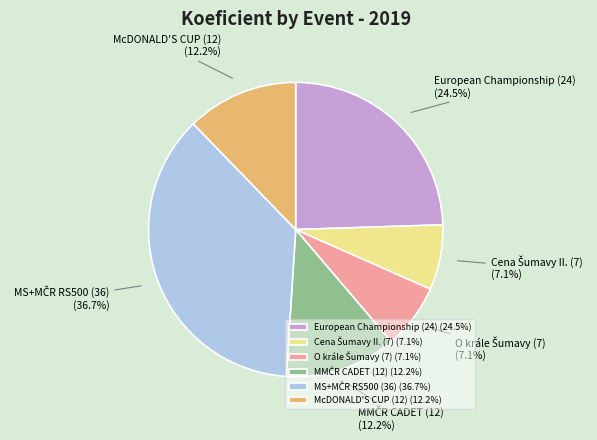

How much of the chart is everything except McDONALD'S CUP (12)?

87.8%